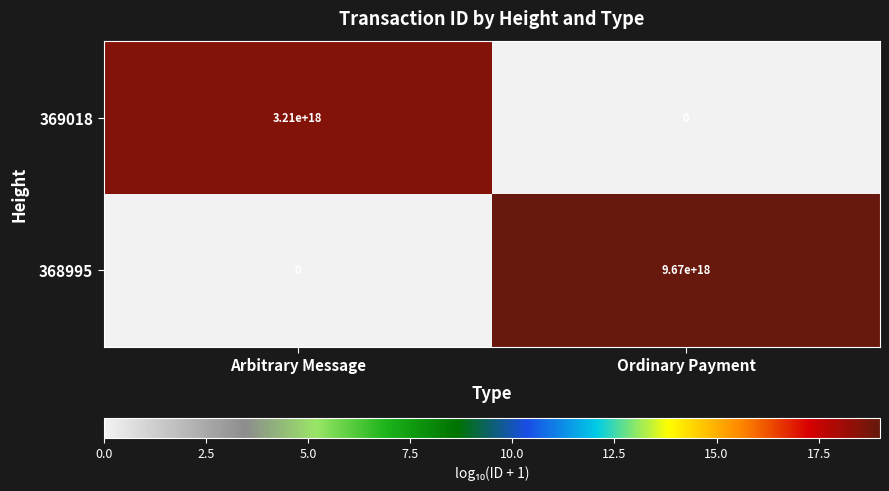

The 369018 series shows 1587641814133378048 at Arbitrary Message. True or false?

False